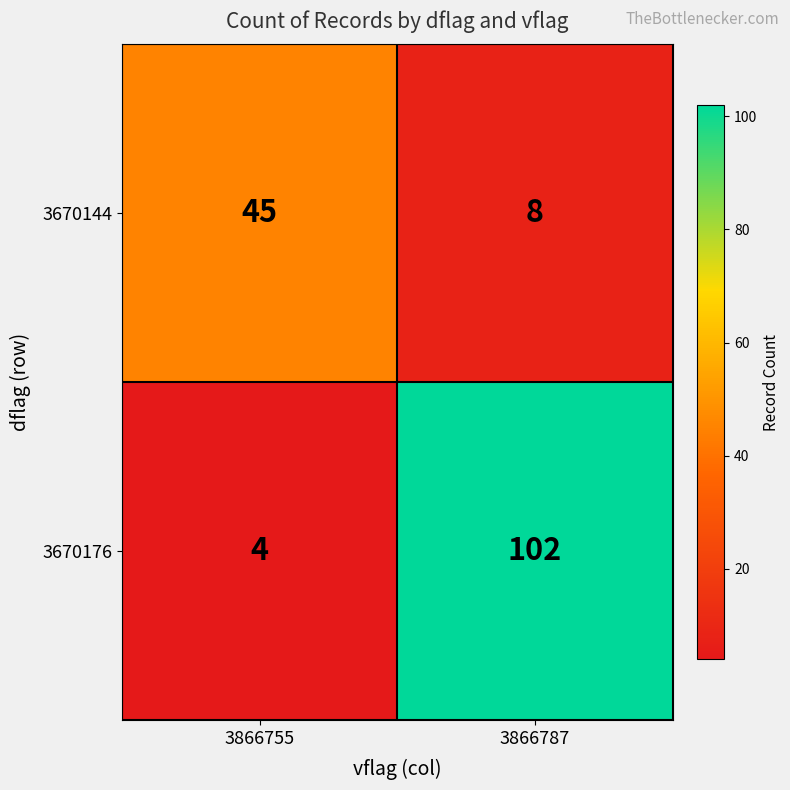

Reading right to left, extract all data points from this chart.

3670144: 3866787=8	3866755=45
3670176: 3866787=102	3866755=4